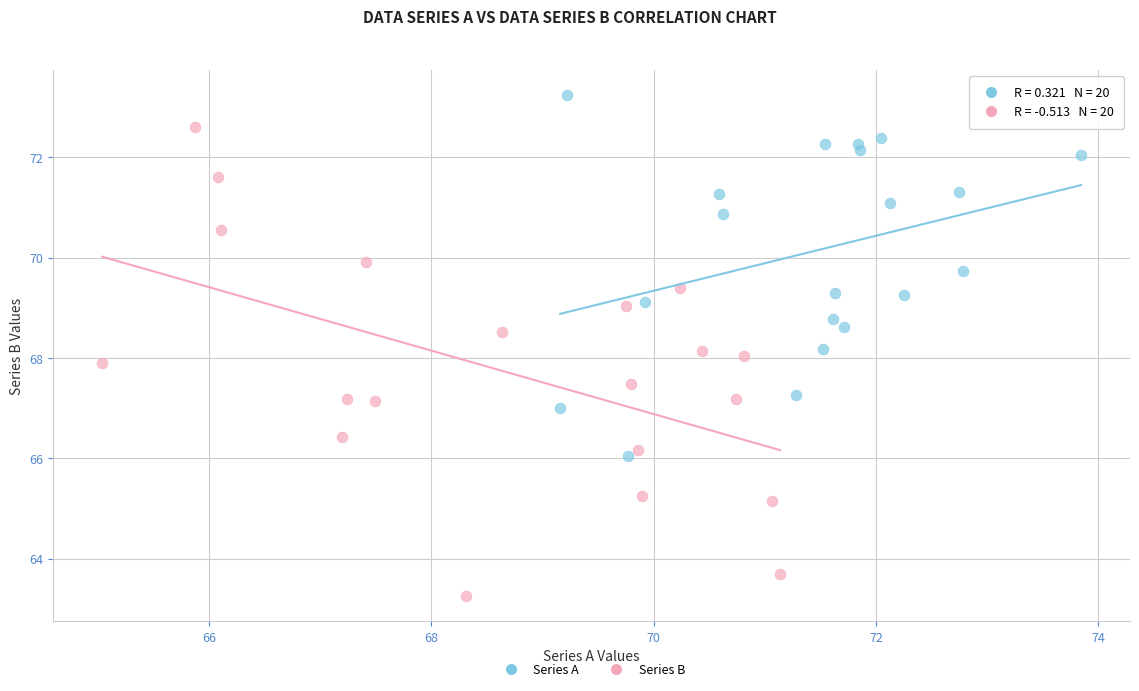

Which series has the largest Y range (max minus min)?

Series B